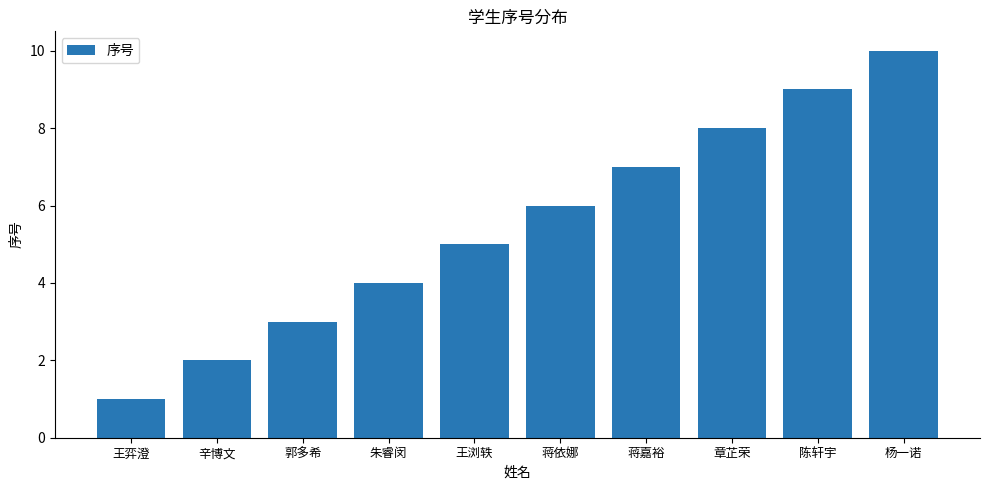

Does the chart contain any negative values?

No